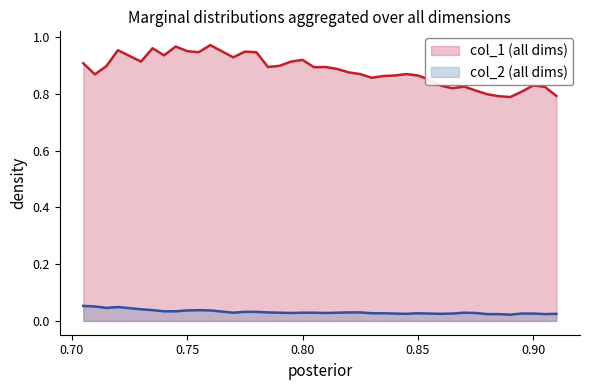

What are all the series names shown in the legend?

col_1 (all dims), col_2 (all dims)